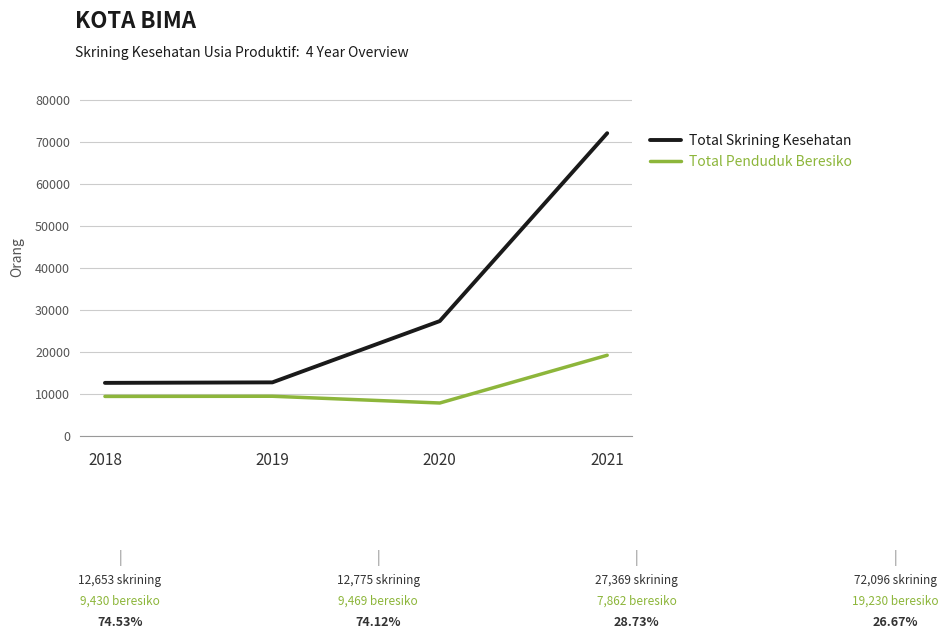

At how many categories does at least one series exceed 51122?

1